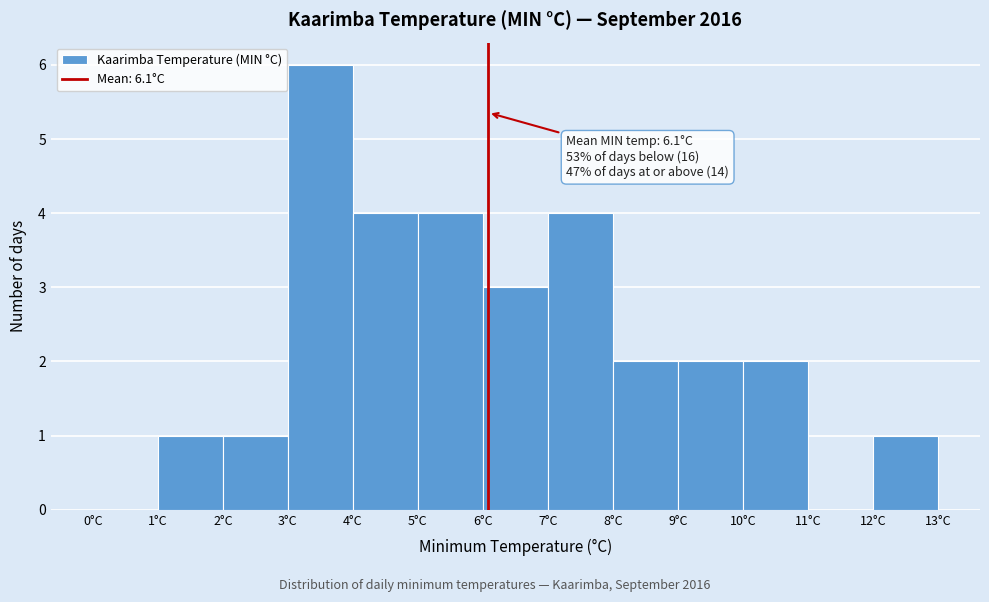

Over which range of the x-axis is the bar tallest?

3 to 4